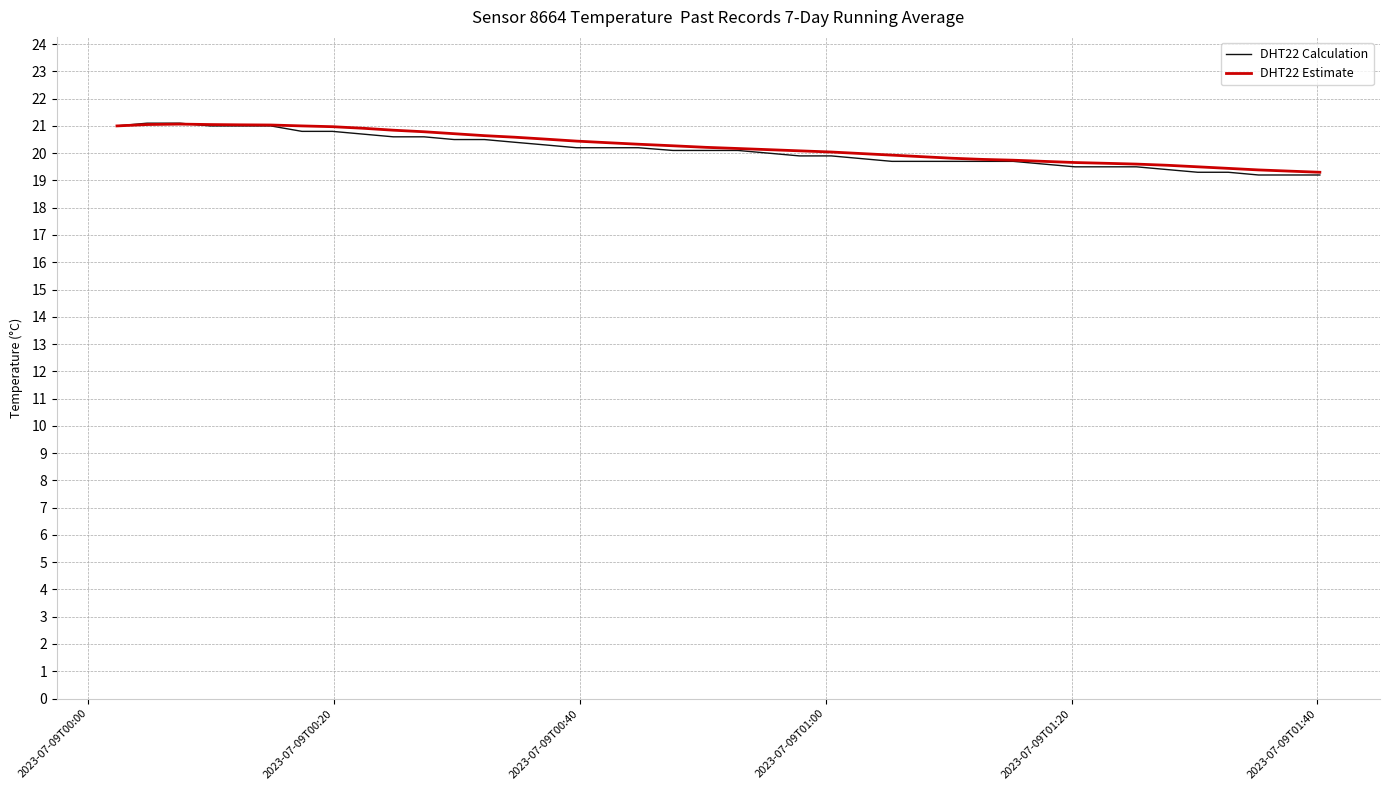

How many lines are shown in the chart?

2